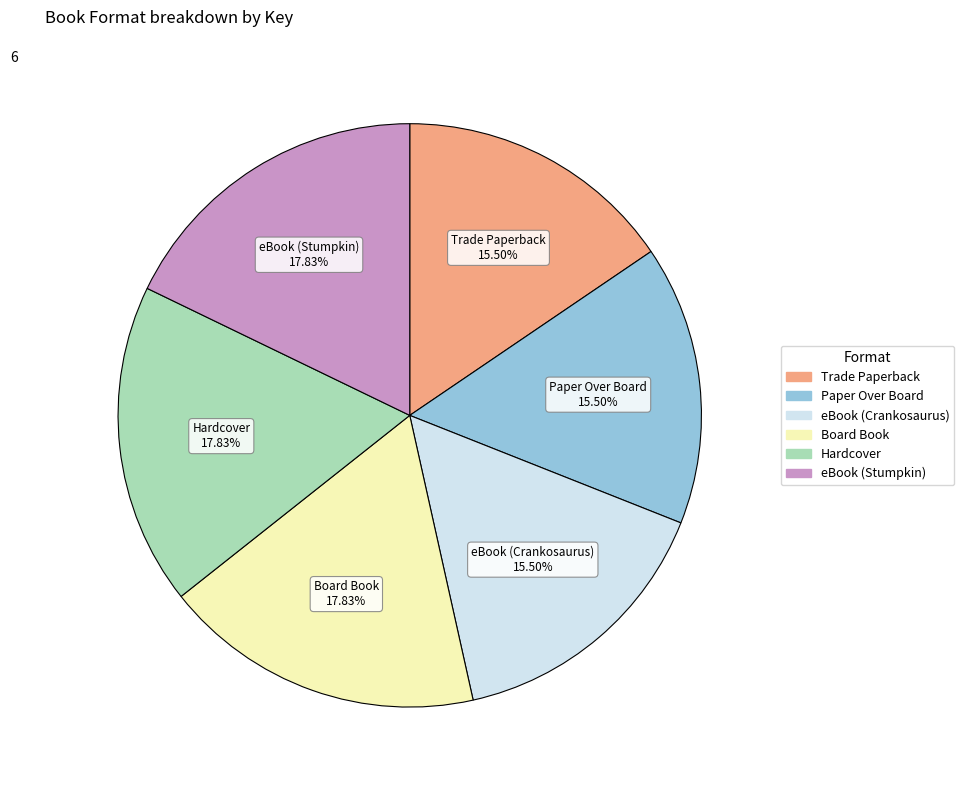

Is eBook (Stumpkin) the majority of the pie?

No